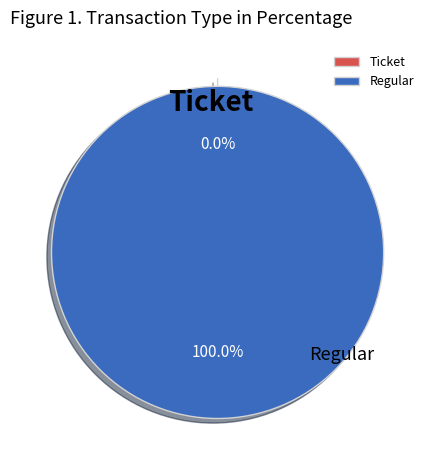

Between Ticket and Regular, which is larger?

Regular